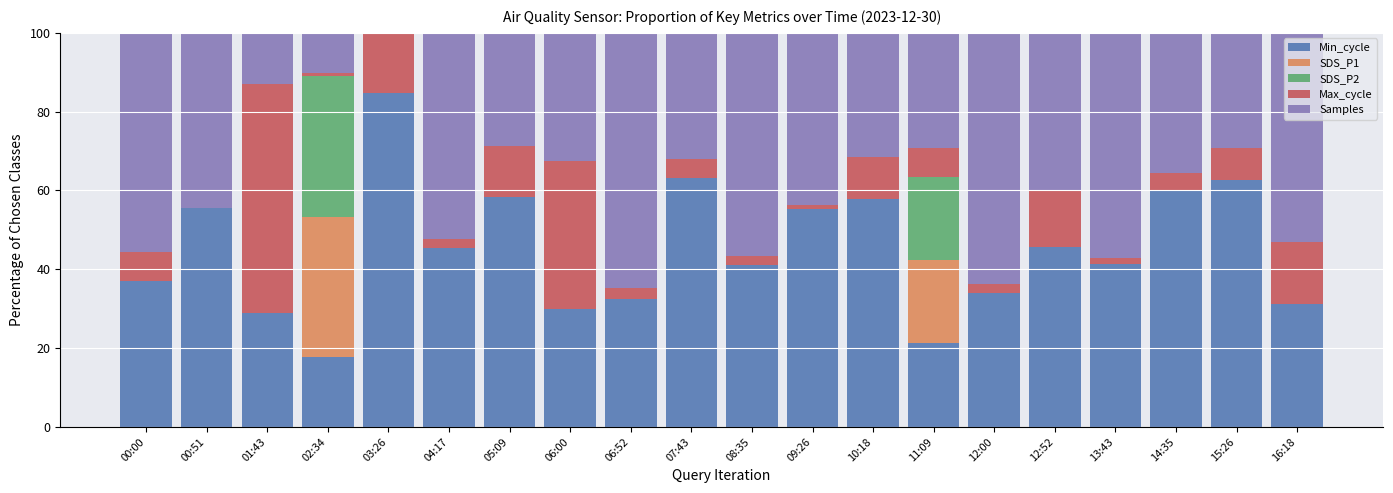

How many data points in Min_cycle are above 45?

10